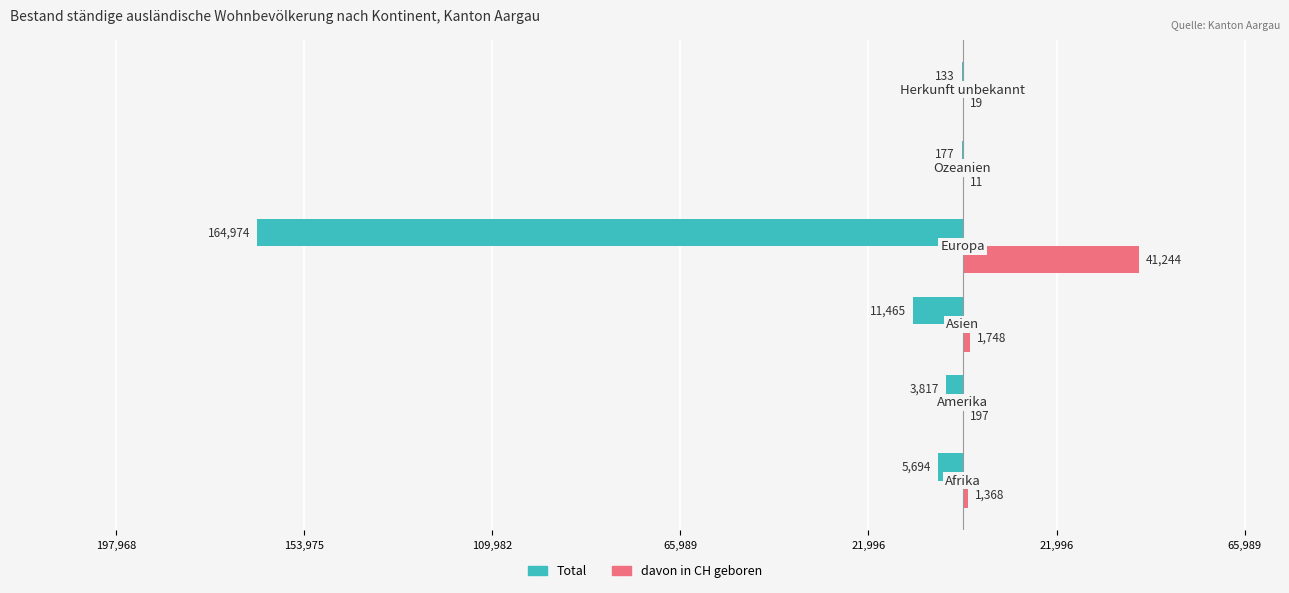

What is the value of the Total bar at the 2nd from the left?

-3817